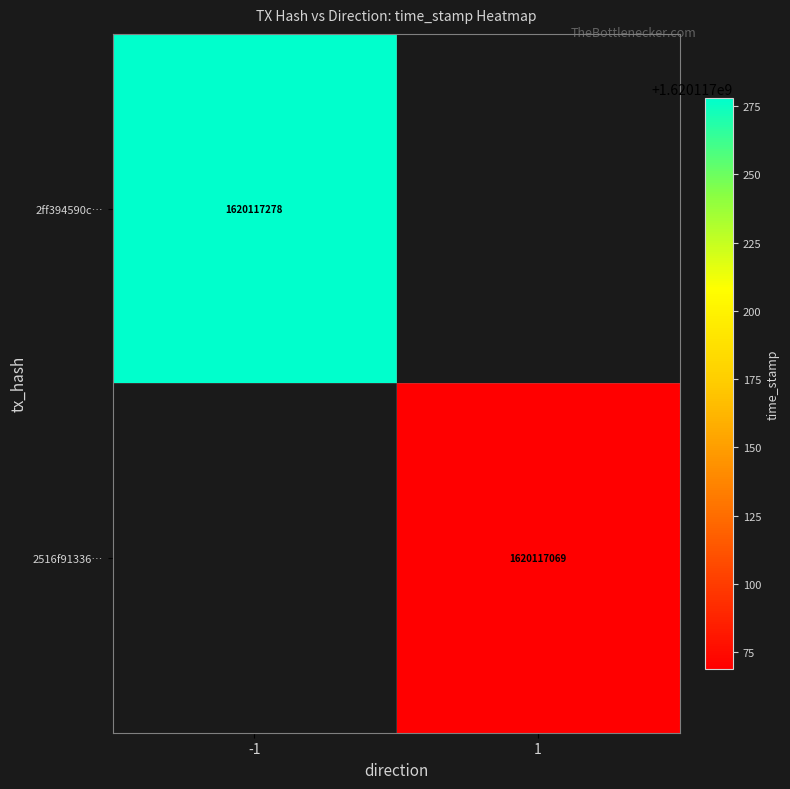

Is it true that 2516f913367c1f60c4457cc77aa16ce3eb56683 equals 0 at direction?

False